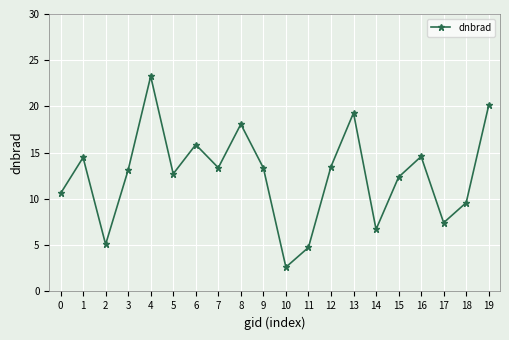

What is the value of the 5th point from the left?

23.3